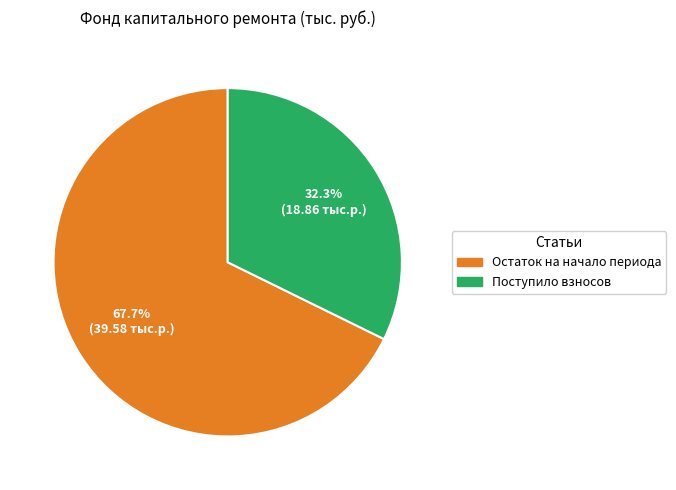

To the nearest percent, what is the difference between the largest and smallest slice percentages?

35%